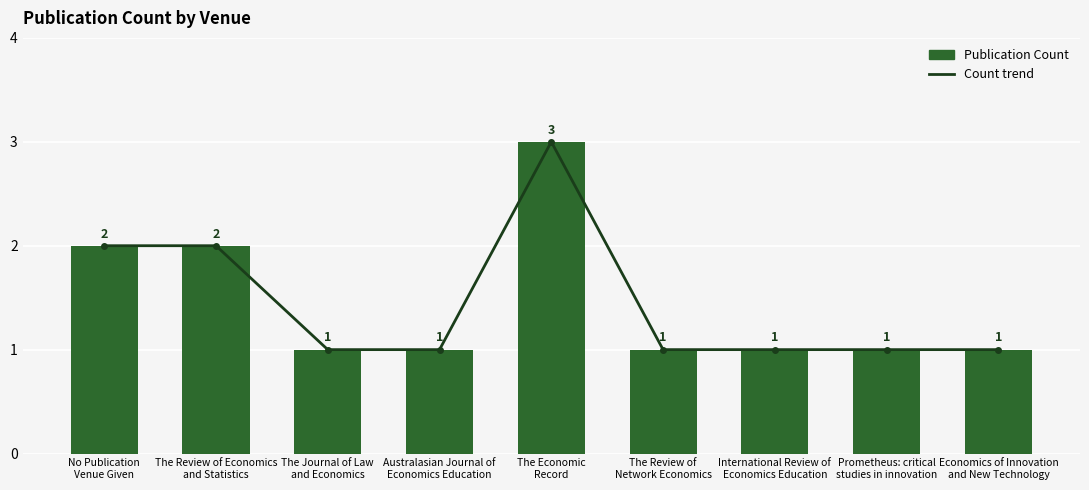

Is it true that Publication Count equals 1 at The Review of
Network Economics?

True